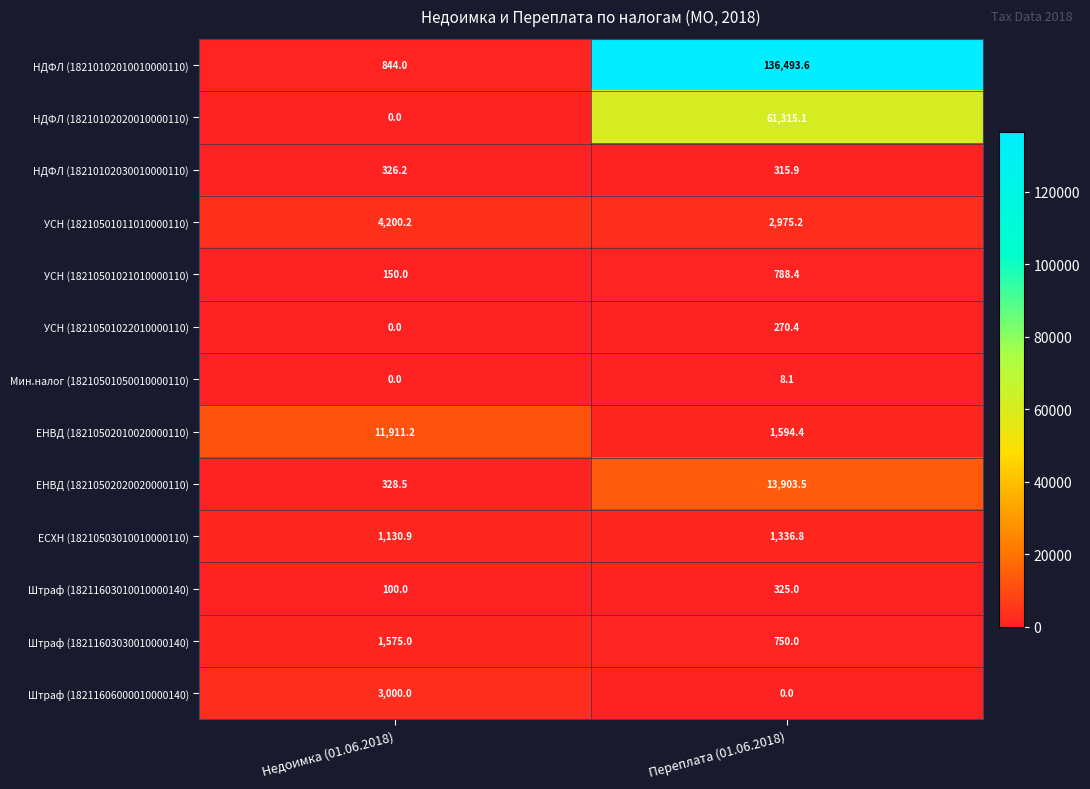

The value of УСН (18210501011010000110) at Недоимка (01.06.2018) is 1795.0. True or false?

False